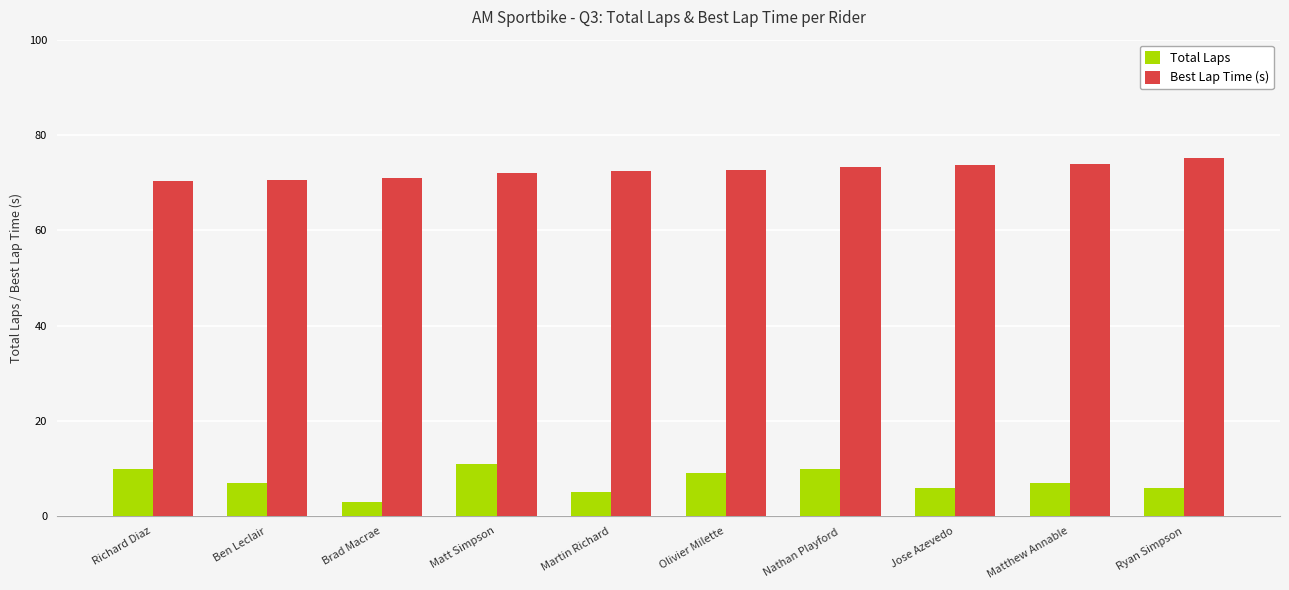

Which series has the widest spread of values?

Total Laps